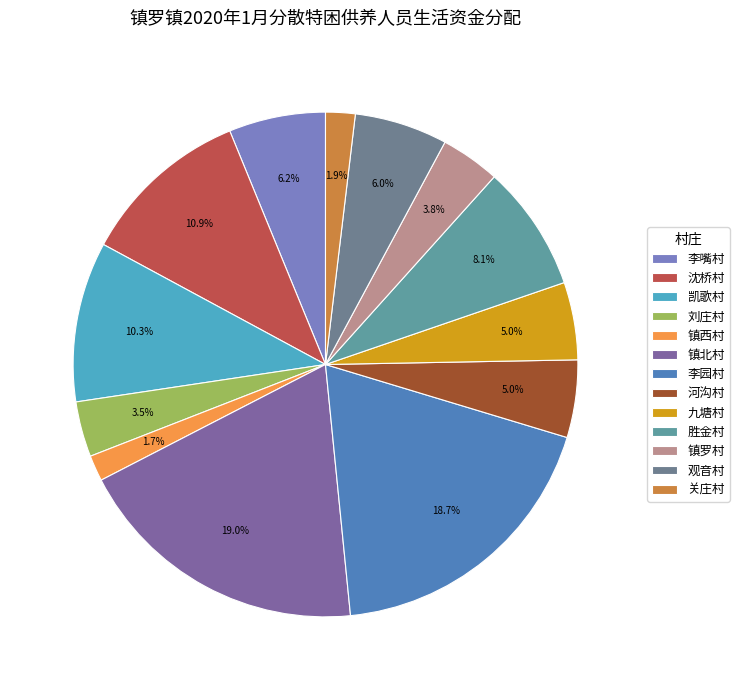

Rank the categories by value from highest to lowest.

镇北村, 李园村, 沈桥村, 凯歌村, 胜金村, 李嘴村, 观音村, 河沟村, 九塘村, 镇罗村, 刘庄村, 关庄村, 镇西村